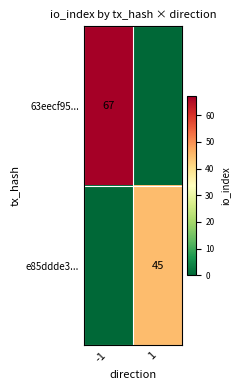

At how many categories does at least one series exceed 49?

1